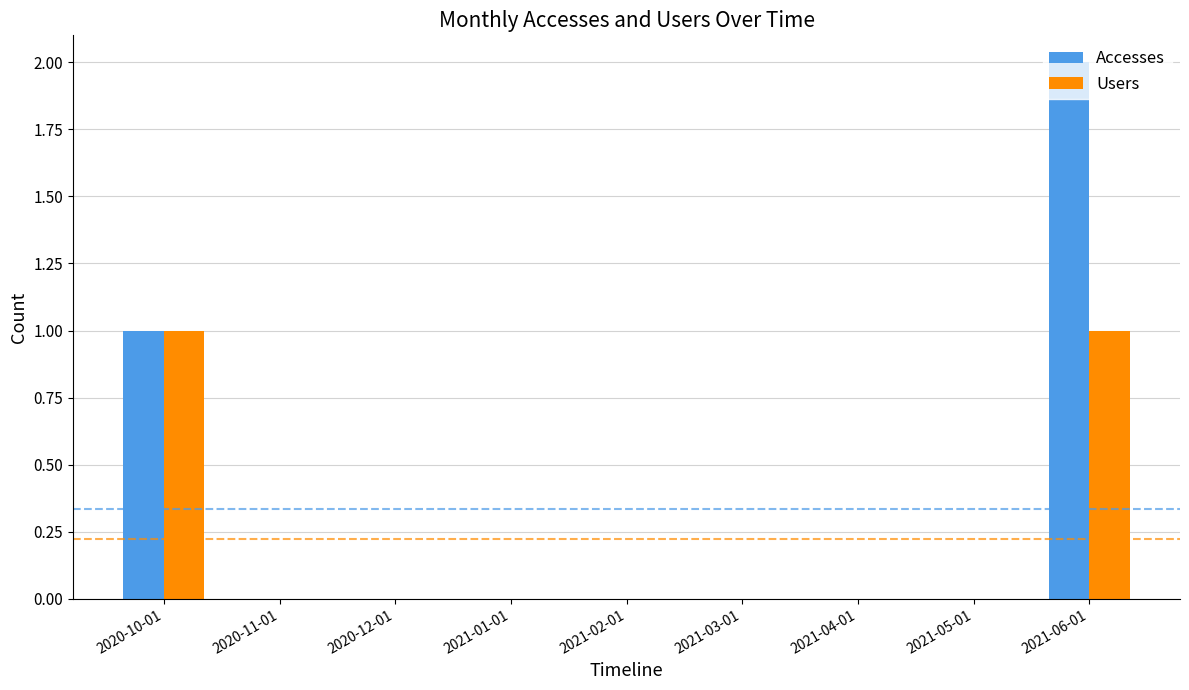

Which label corresponds to the largest value in the chart?

2021-06-01